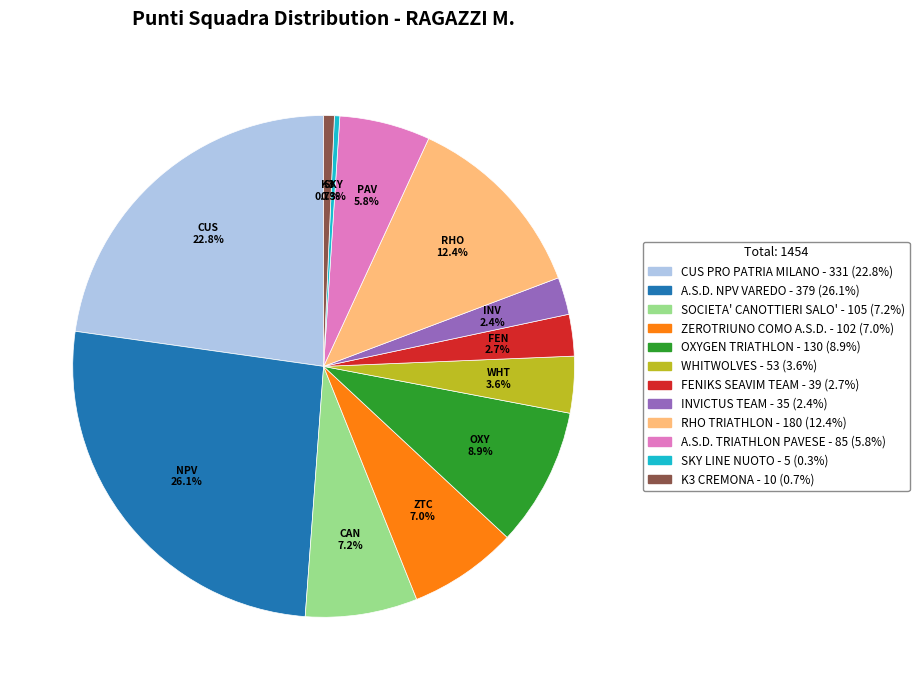

Is there a majority slice in this chart?

No